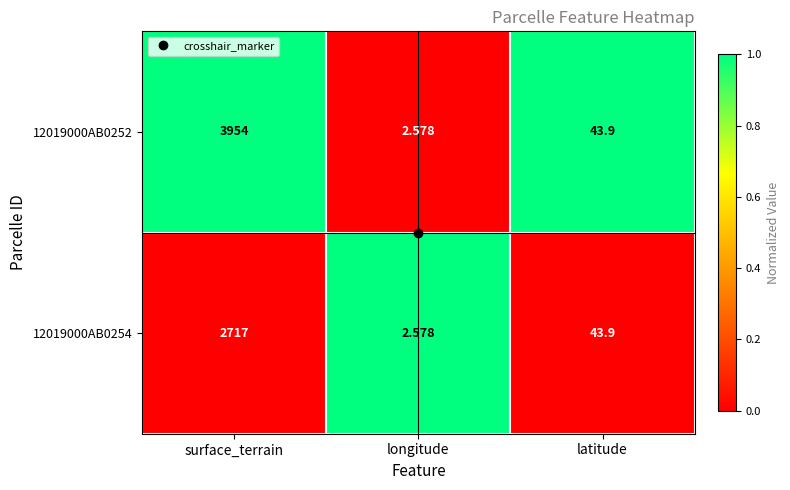

At which label does 12019000AB0254 first exceed 43?

surface_terrain